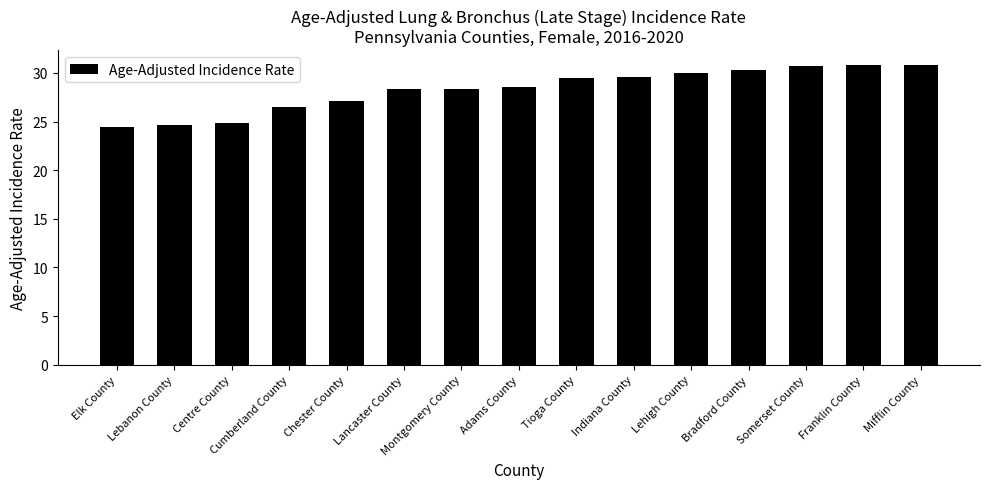

What is the label of the 9th bar from the right?

Montgomery County